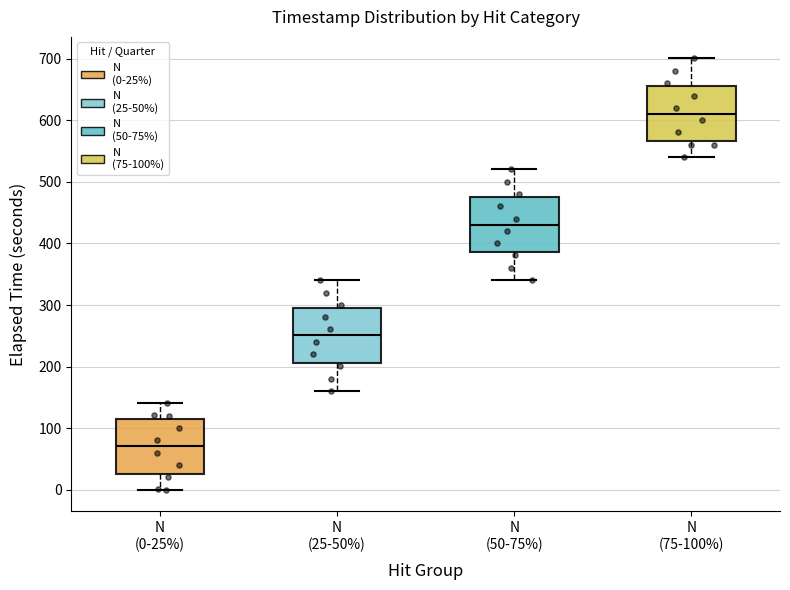

Which box's median line is the highest?

N (75-100%)